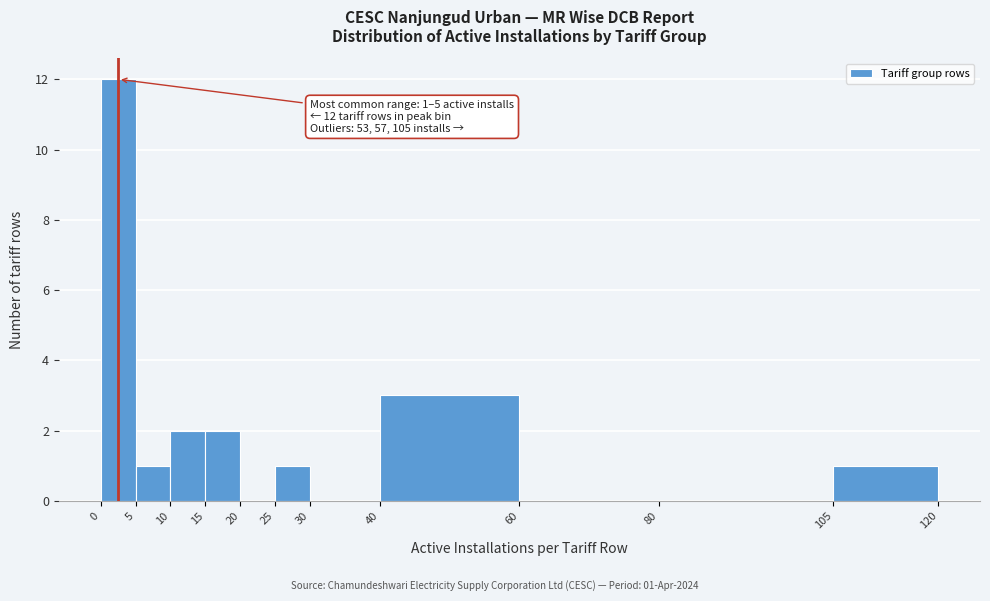

Over which range of the x-axis is the bar tallest?

0 to 5